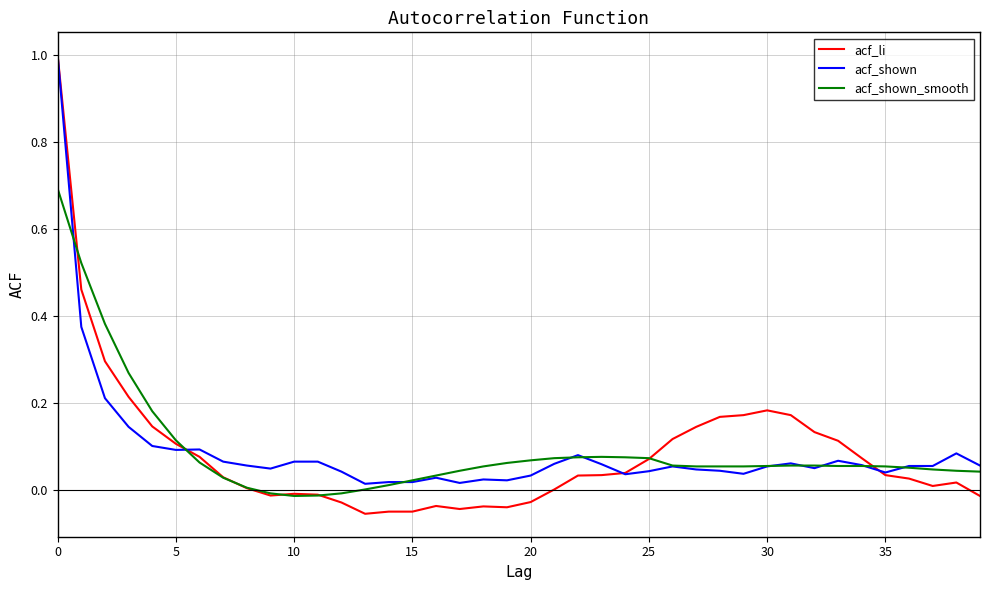

Which series has the widest spread of values?

acf_li